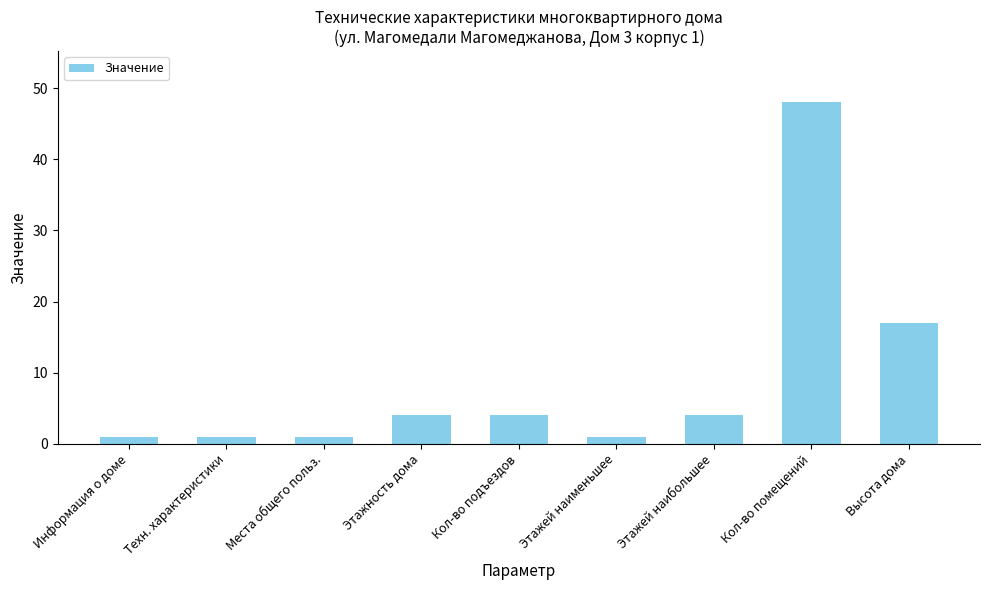

What is the label of the 5th bar from the left?

Кол-во подъездов